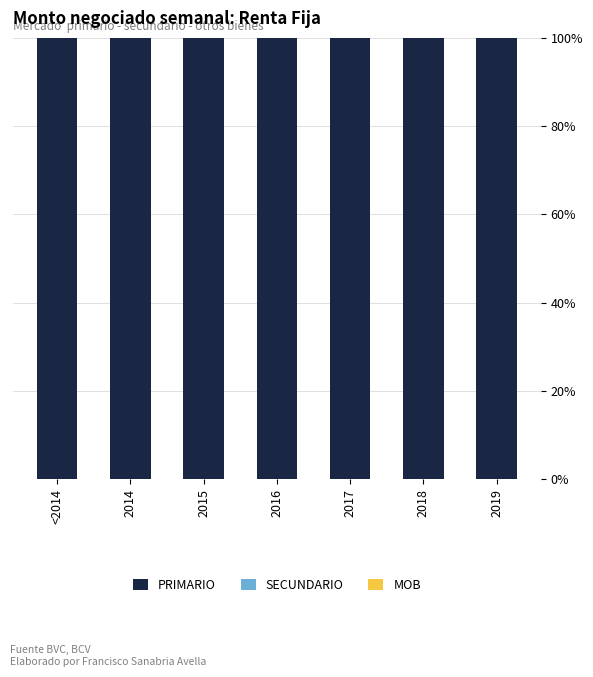

The value of SECUNDARIO at 2016 is 0. True or false?

True